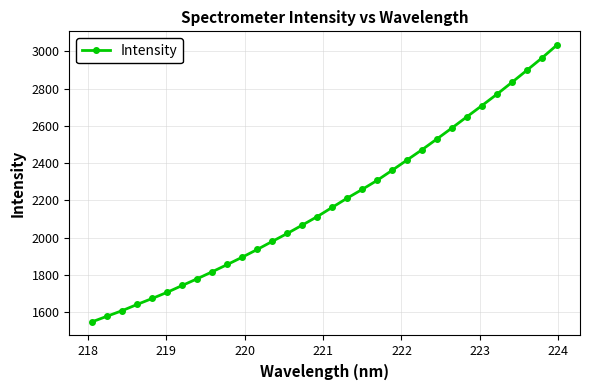

True or false: there are more than 1 points higher than both neighbors.

False